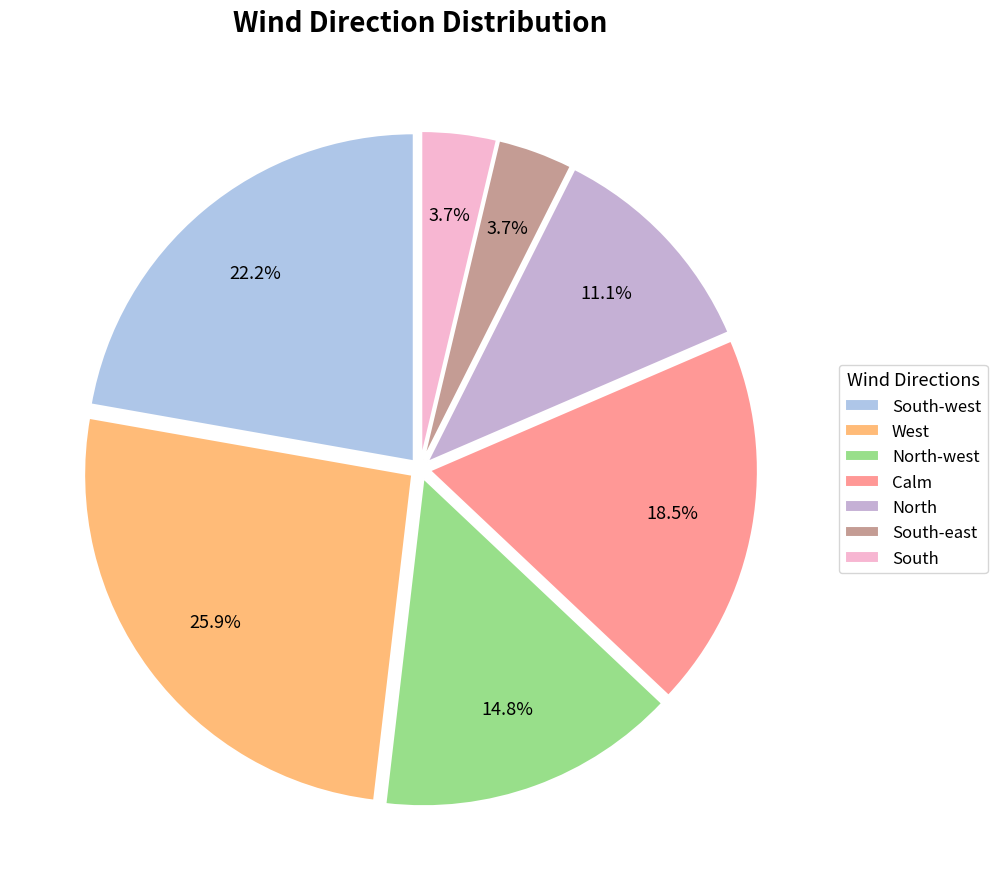

What percentage is the South-east slice, to the nearest percent?

4%